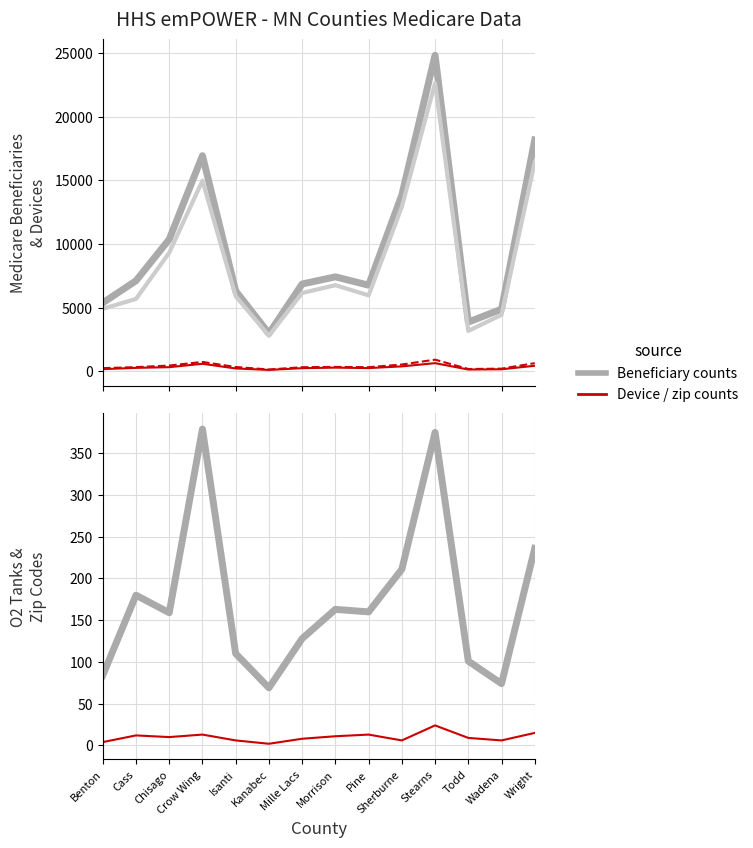

What position from the right is Pine?

6